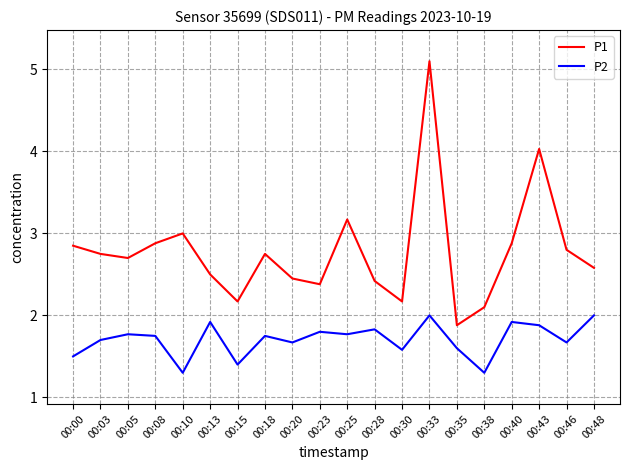

At 00:18, list the series in order from smallest to largest.

P2, P1